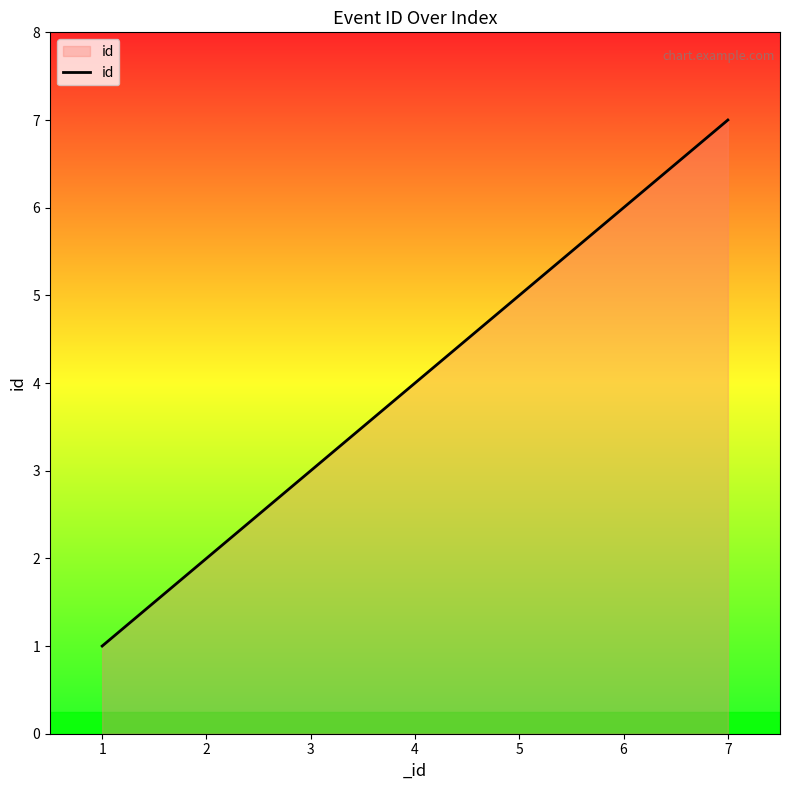

Is it true that the value at 2 is 2?

True